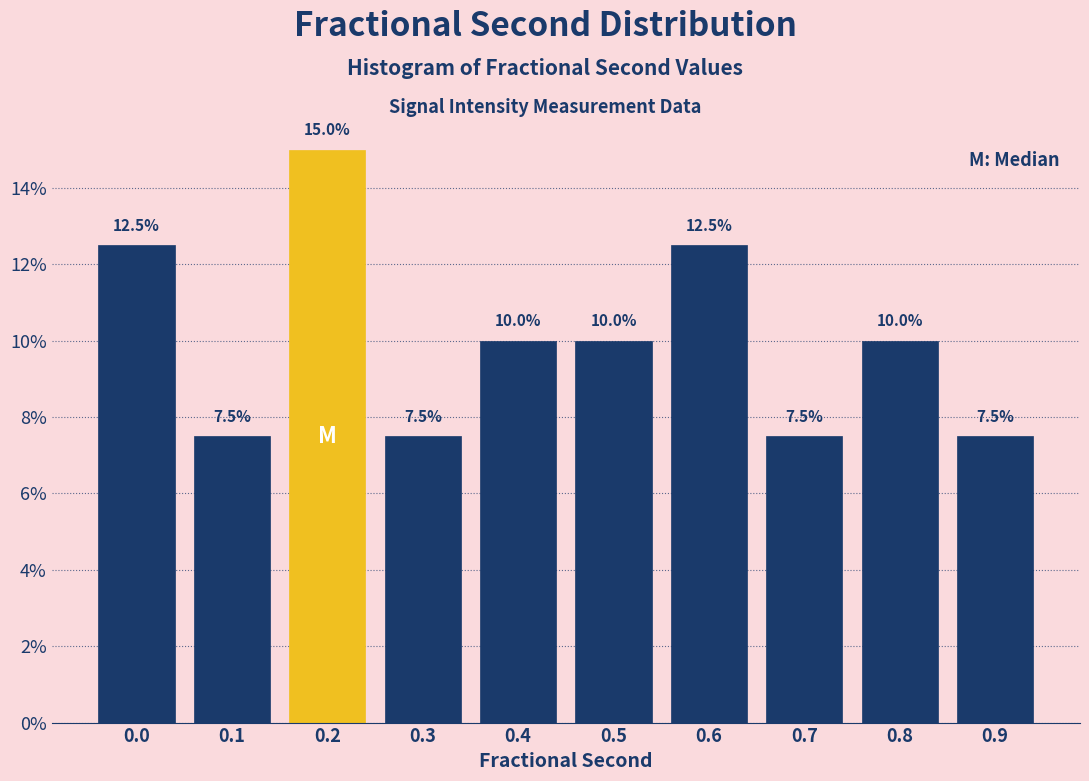

Reading left to right, extract all data points from this chart.

12.5	7.5	15.0	7.5	10.0	10.0	12.5	7.5	10.0	7.5